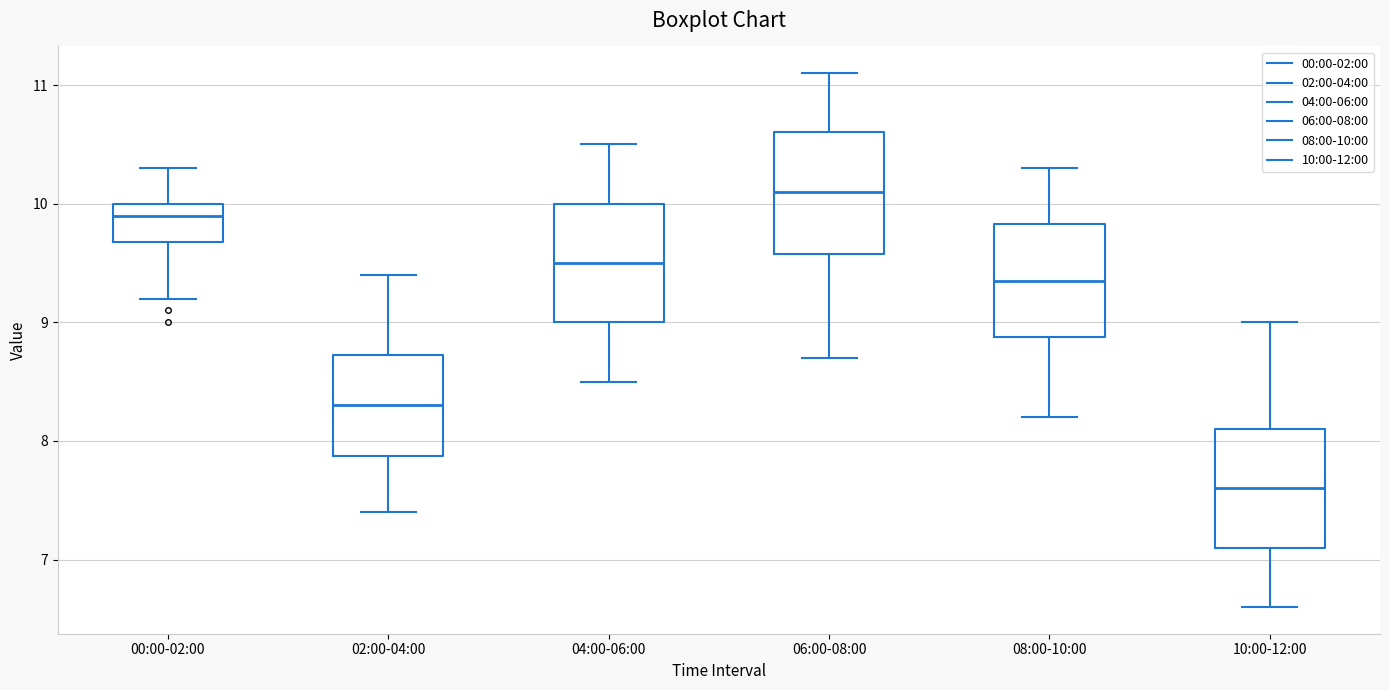

Where does the upper whisker of the box for 00:00-02:00 end on the y-axis? The values are not printed on the chart, so give them approximately, as read against the axis.

10.3